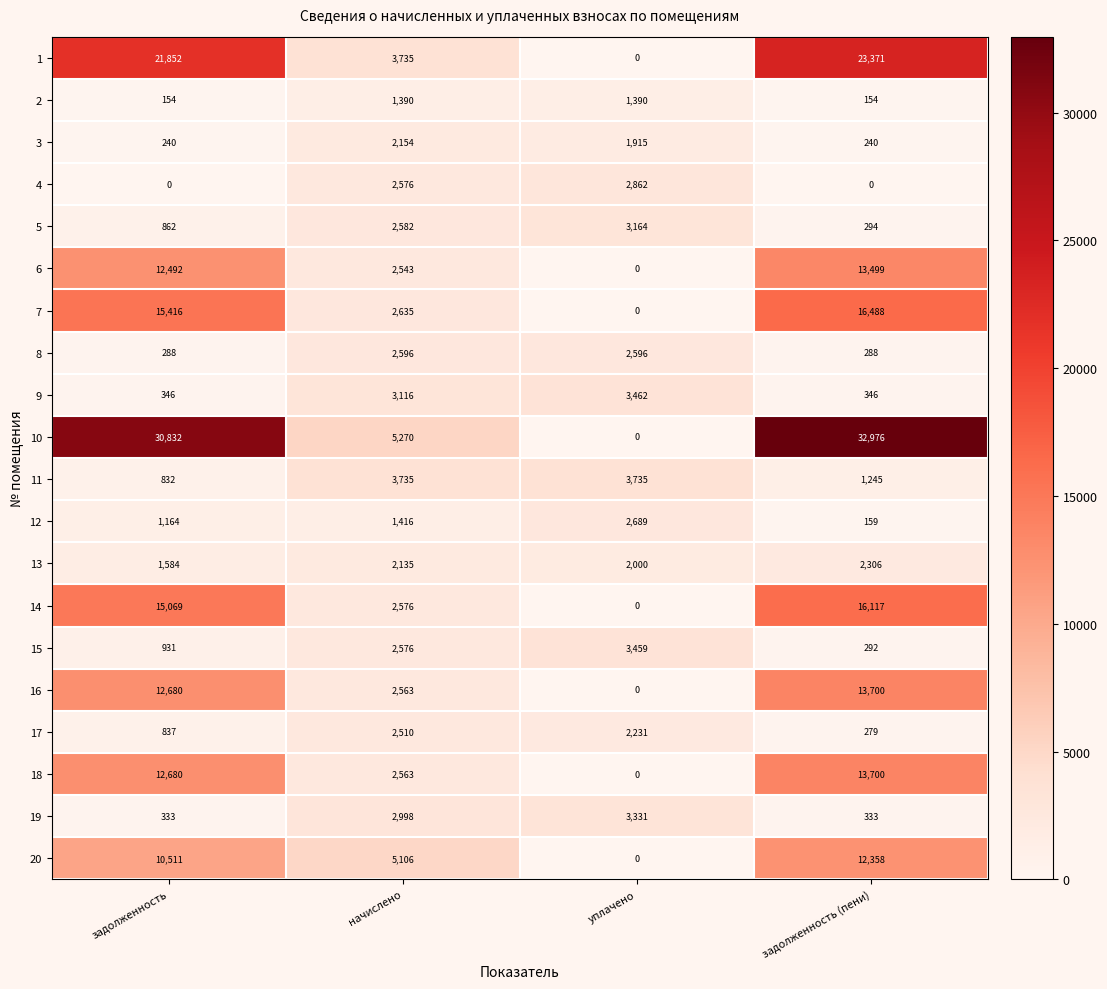

What is the difference between the 2 values at начислено and задолженность (пени)?

1236